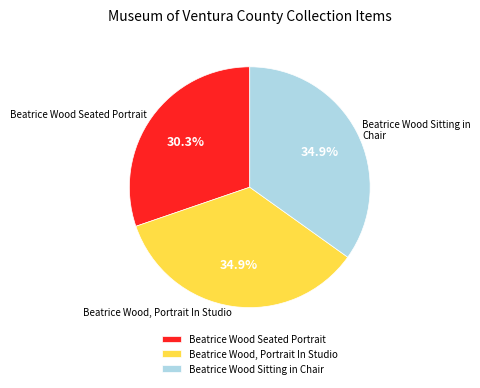

What is the ratio of the value at Beatrice Wood Seated Portrait to the value at Beatrice Wood Sitting in Chair?

0.9